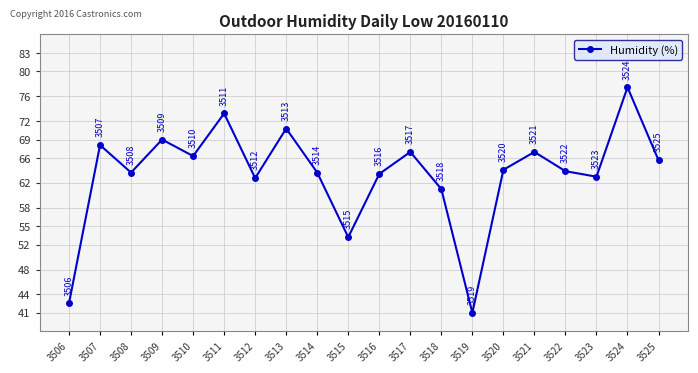

What is the difference between the values at 3516 and 3519?

22.4